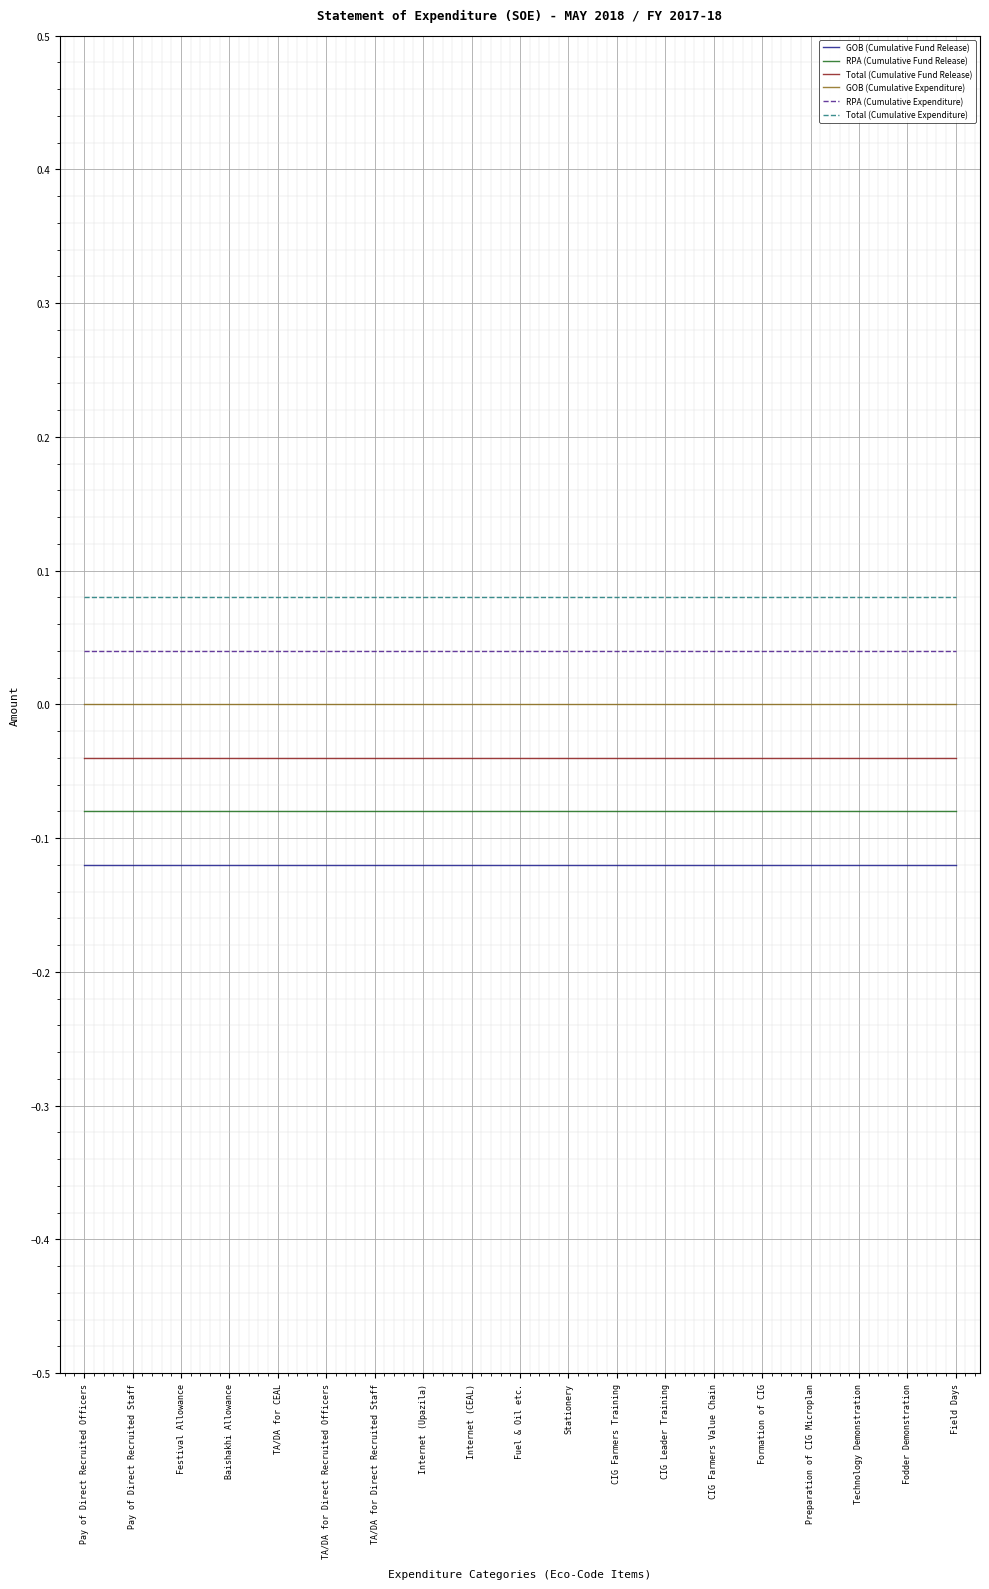

True or false: Total (Cumulative Fund Release) and GOB (Cumulative Expenditure) cross at least once.

False